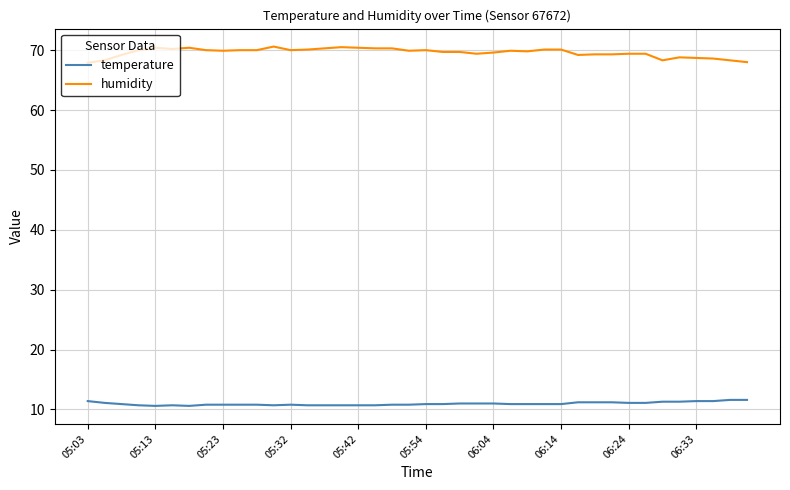

What is the sum of all temperature values?

438.6